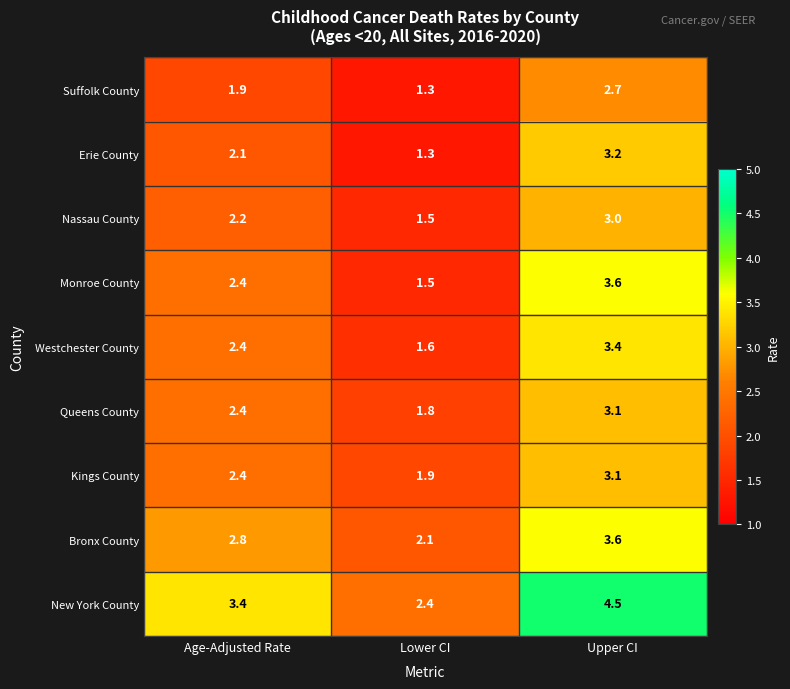

What is the sum of all Bronx County values?

8.5